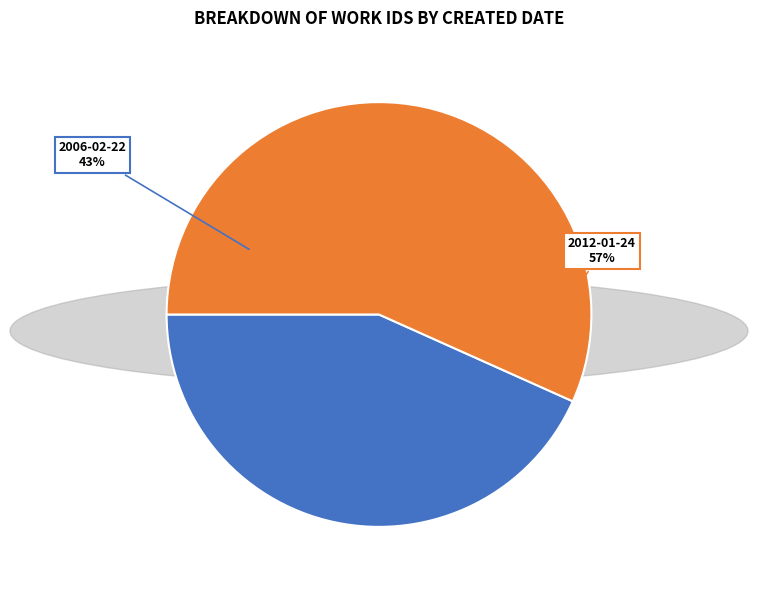

Is there a majority slice in this chart?

Yes